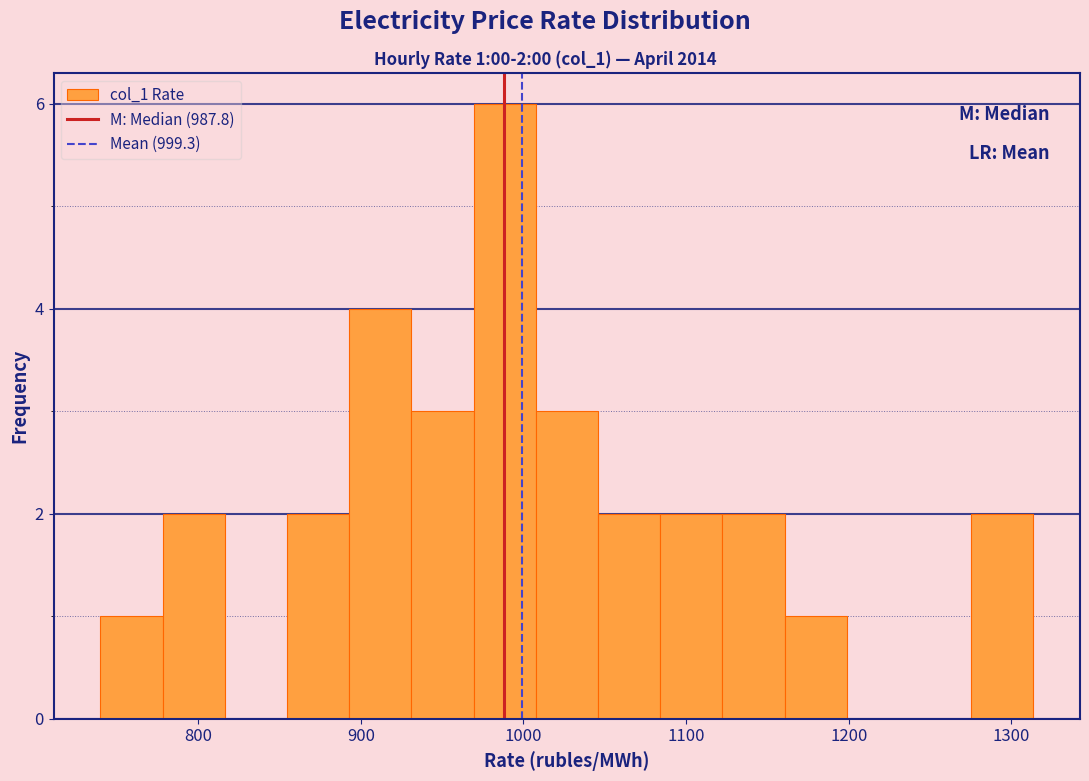

Around what value on the x-axis is the tallest bar? Give the approximate position of its centre, as read against the axis.

990